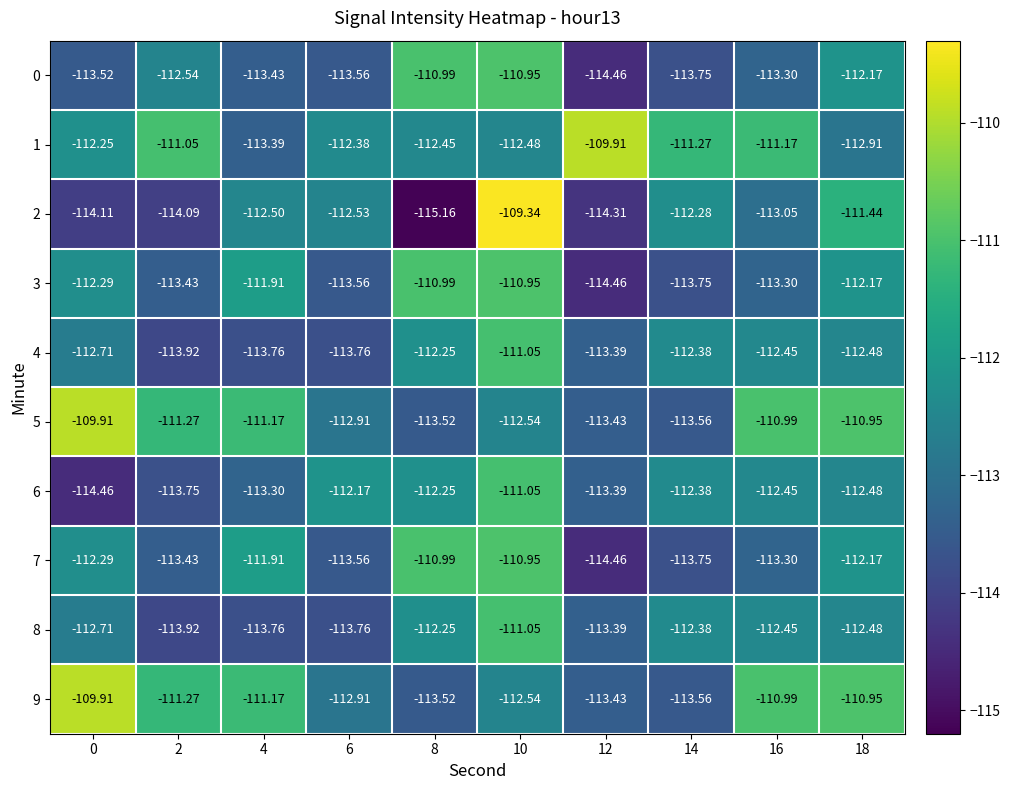

Which series has the largest range (max minus min)?

2